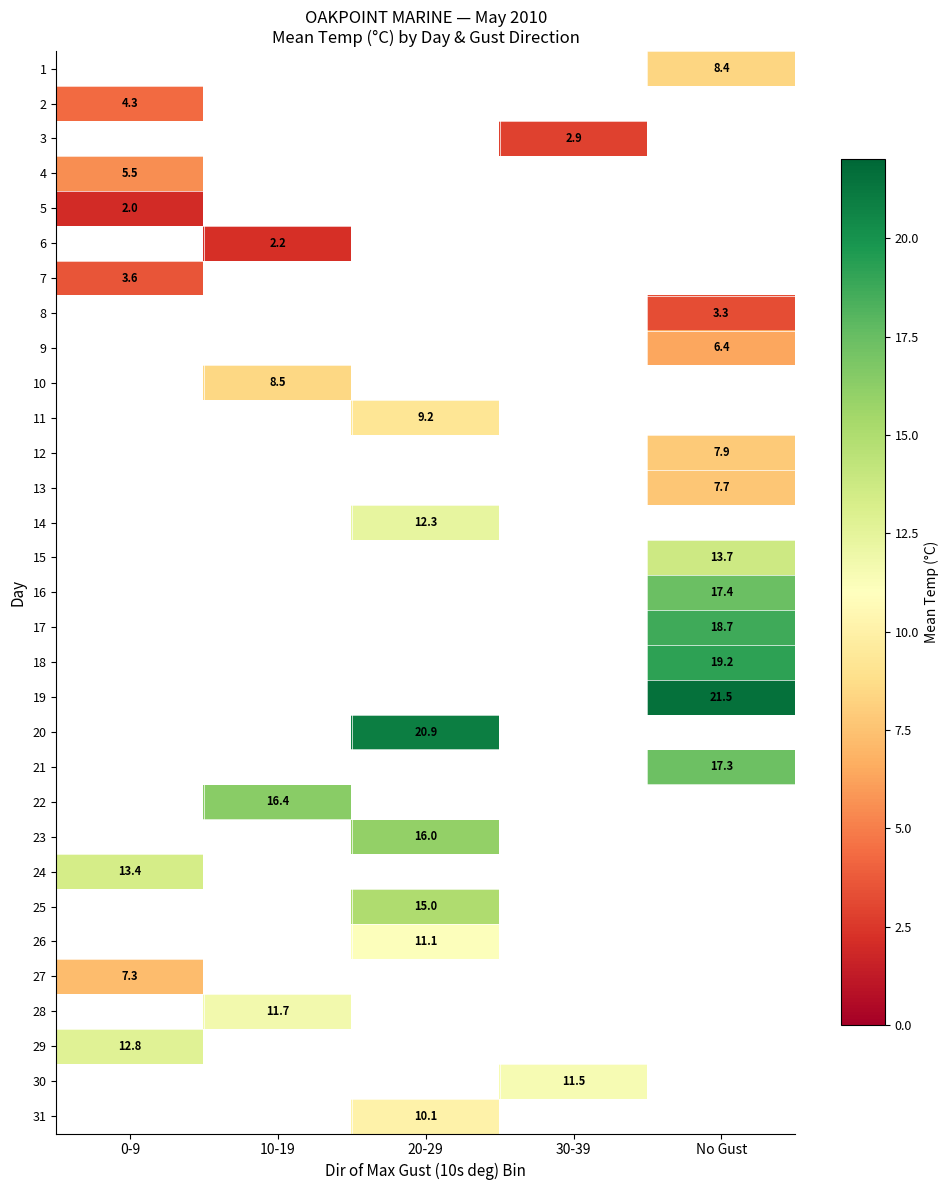

What is the maximum value shown in the chart?

21.5